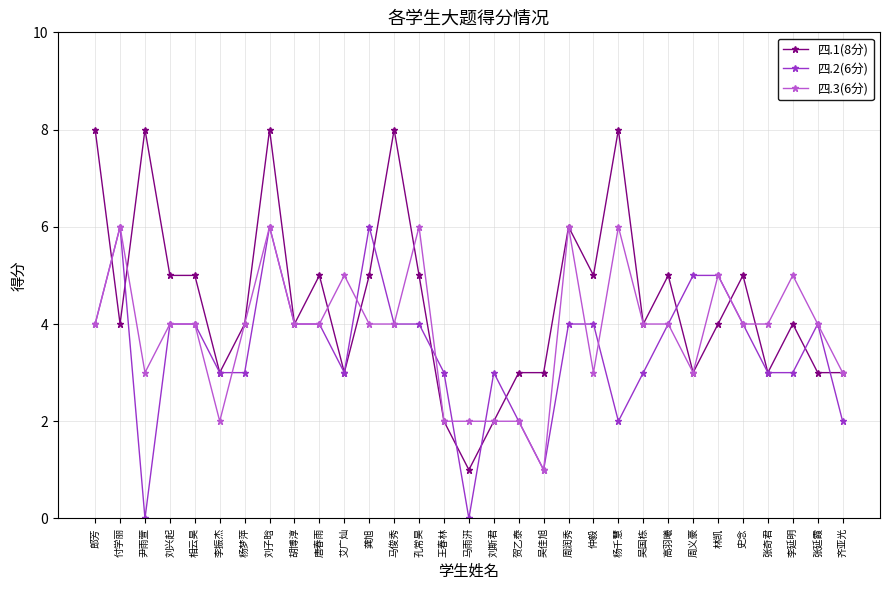

Where is the first local maximum for 四.3(6分)?

付学丽